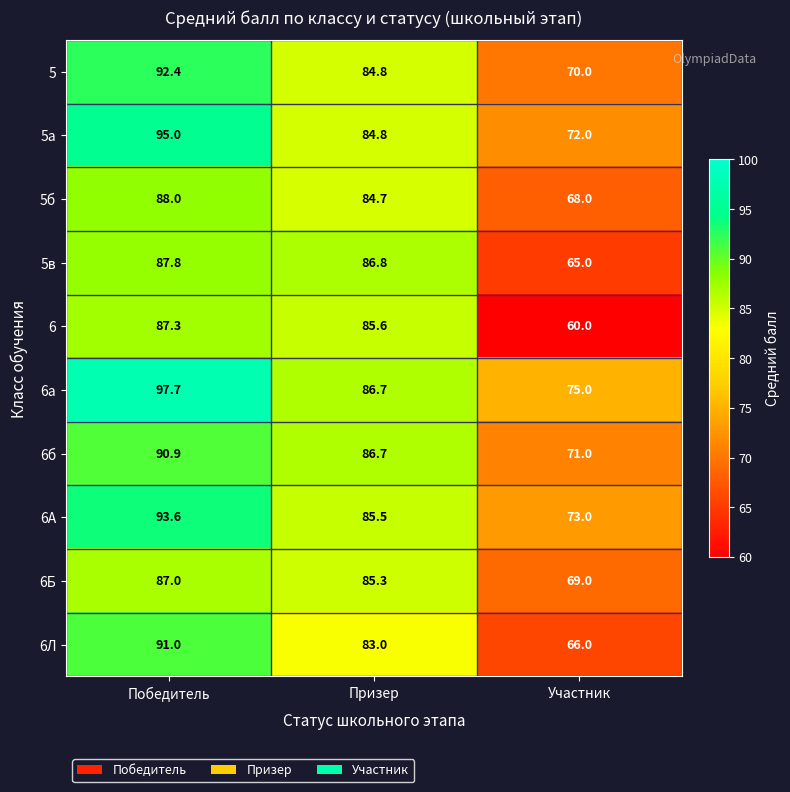

What is the difference between the maximum and minimum values in the 6а series?

22.7